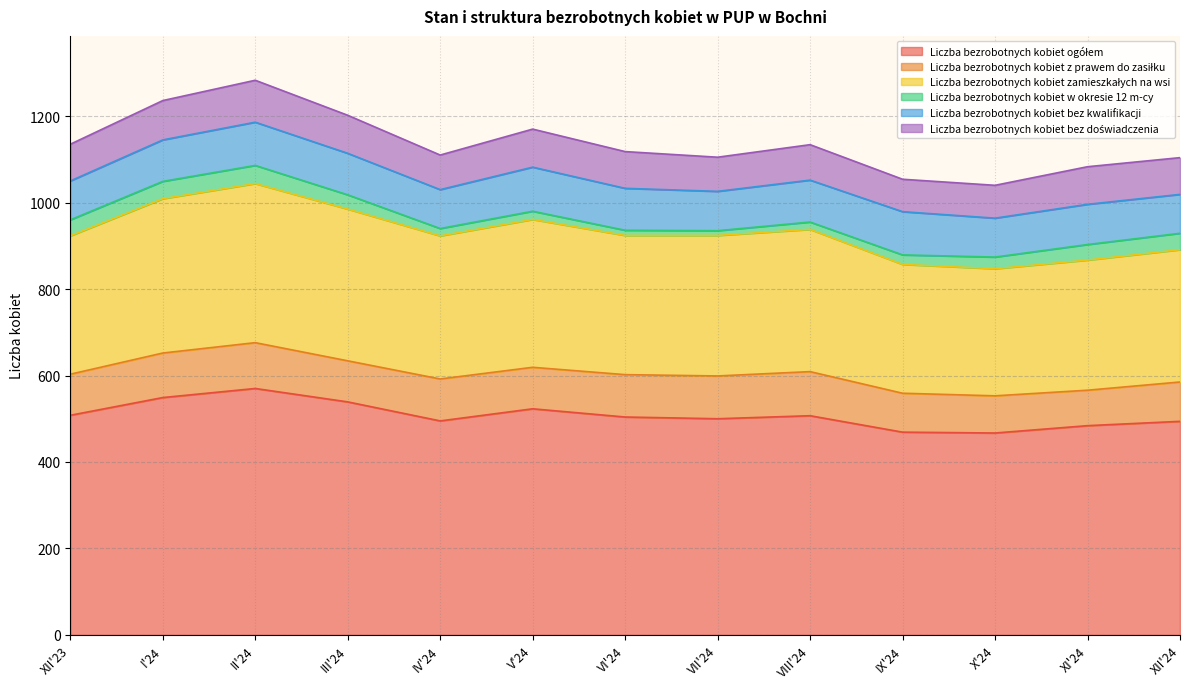

What is the greatest value displayed?

570